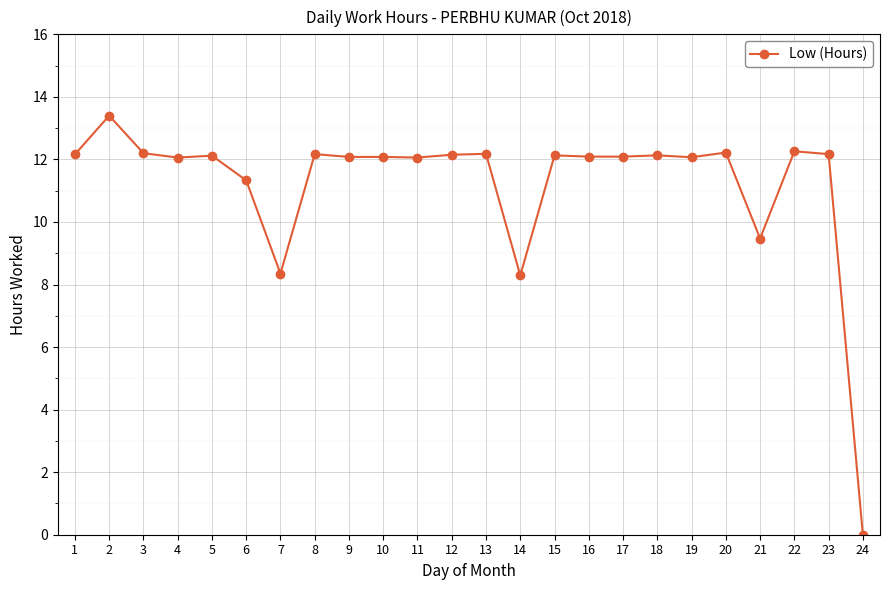

True or false: there are more than 1 points higher than both neighbors.

True